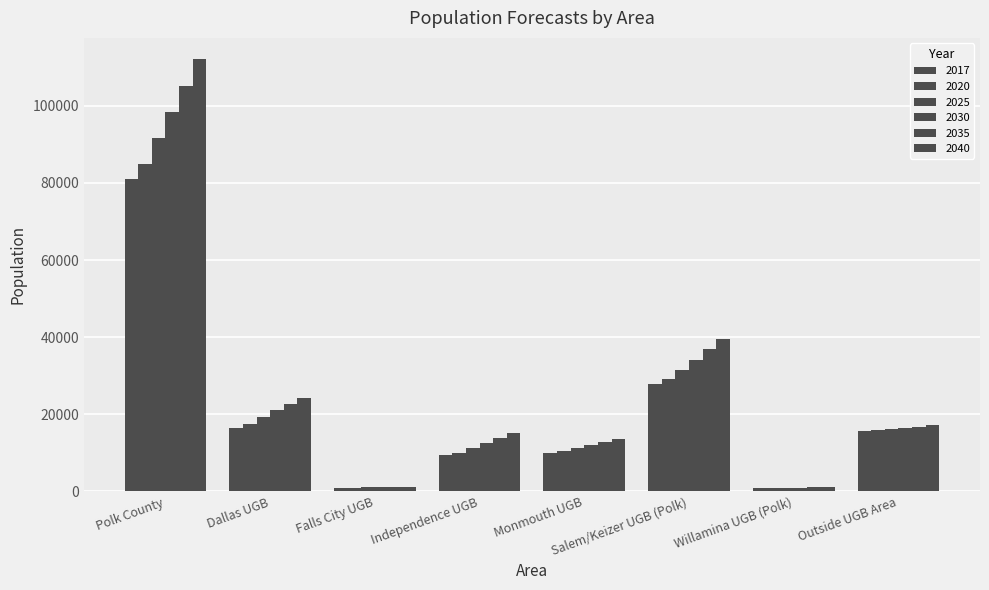

What is the minimum value for 2035?

1048.9